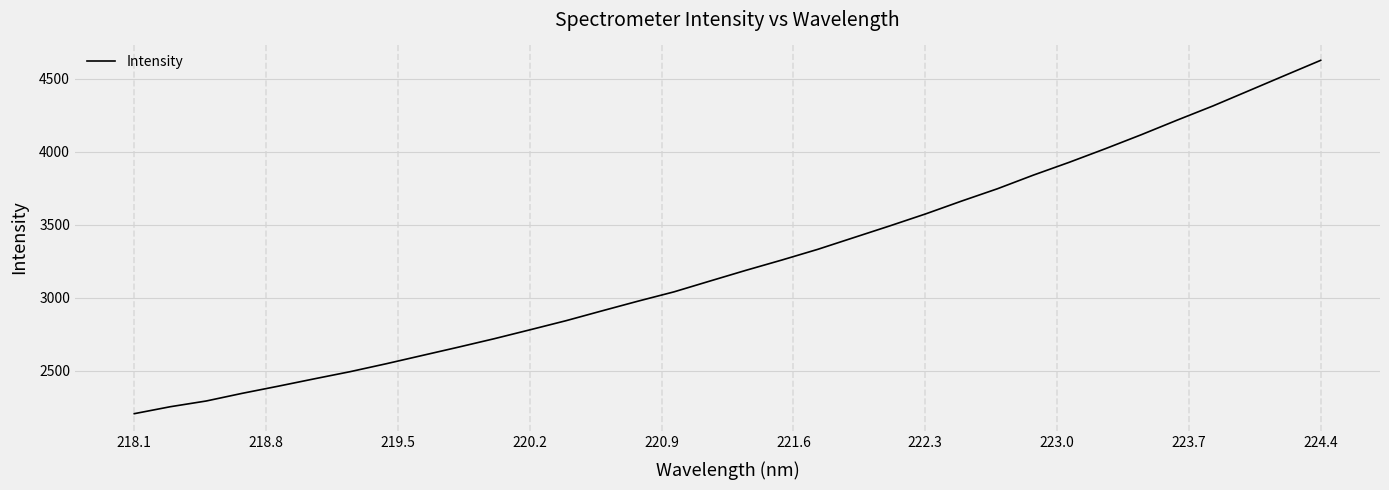

Does the chart display data point markers on the line(s)?

No